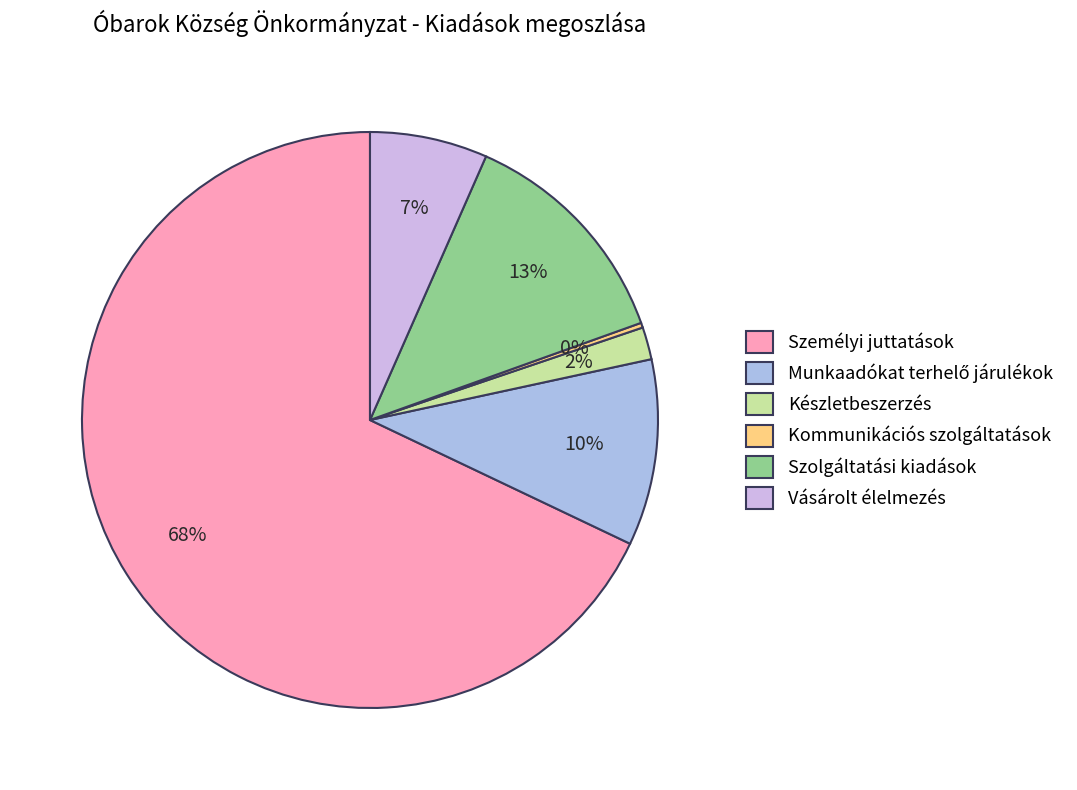

Rank the categories by value from highest to lowest.

Személyi juttatások, Szolgáltatási kiadások, Munkaadókat terhelő járulékok, Vásárolt élelmezés, Készletbeszerzés, Kommunikációs szolgáltatások